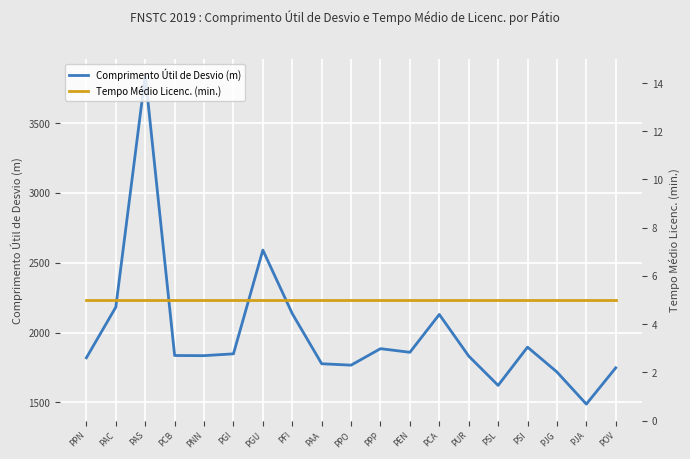

How many values in the Comprimento Útil de Desvio (m) series are below 1836?

9